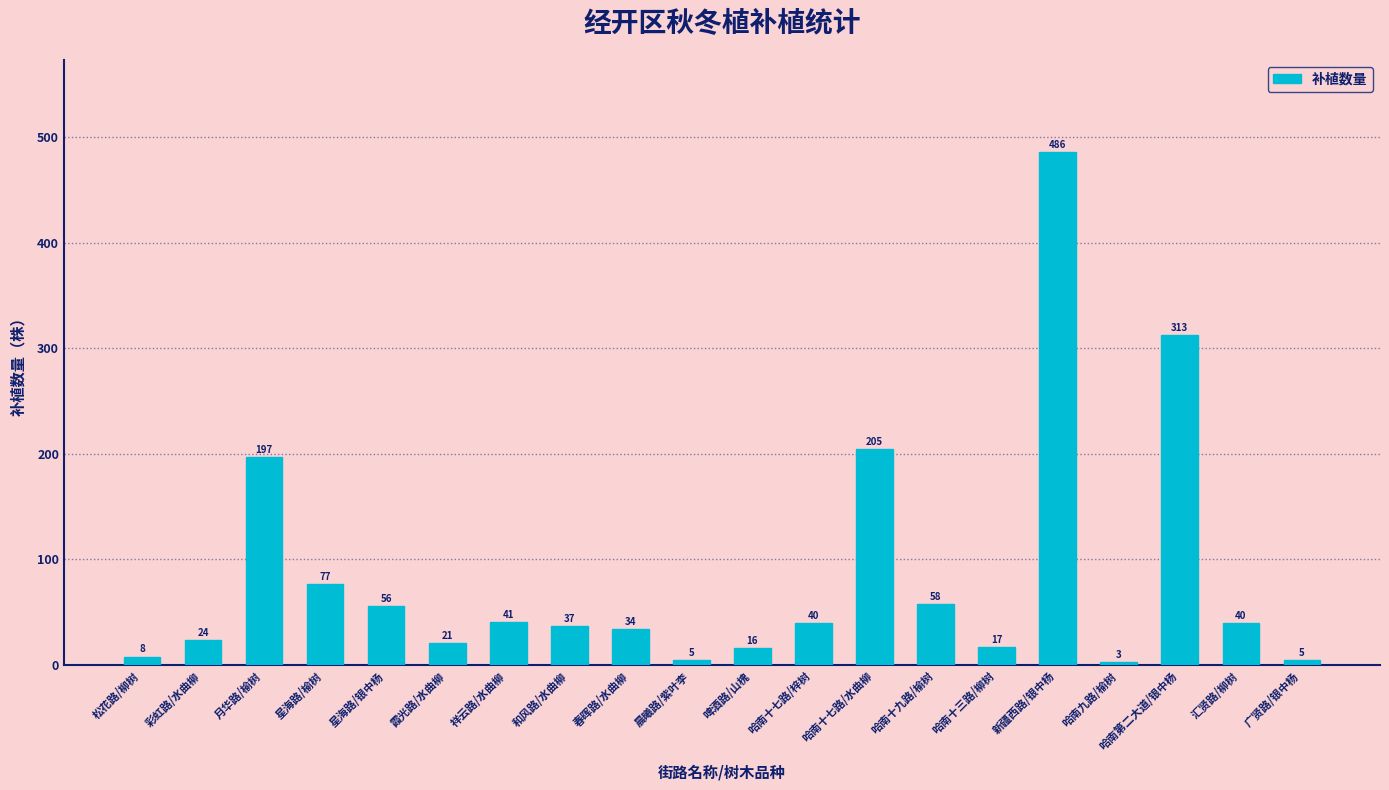

What is the change in value from 祥云路/水曲柳 to 哈南十七路/水曲柳?

+164